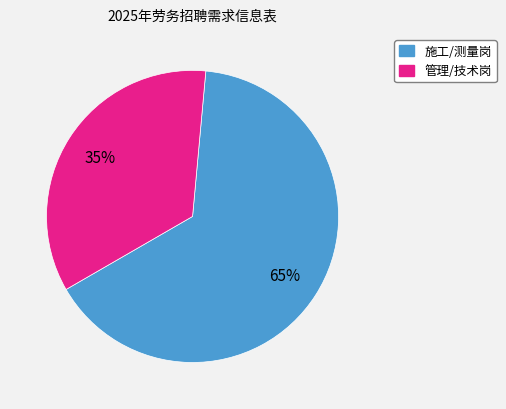

Is there a majority slice in this chart?

Yes